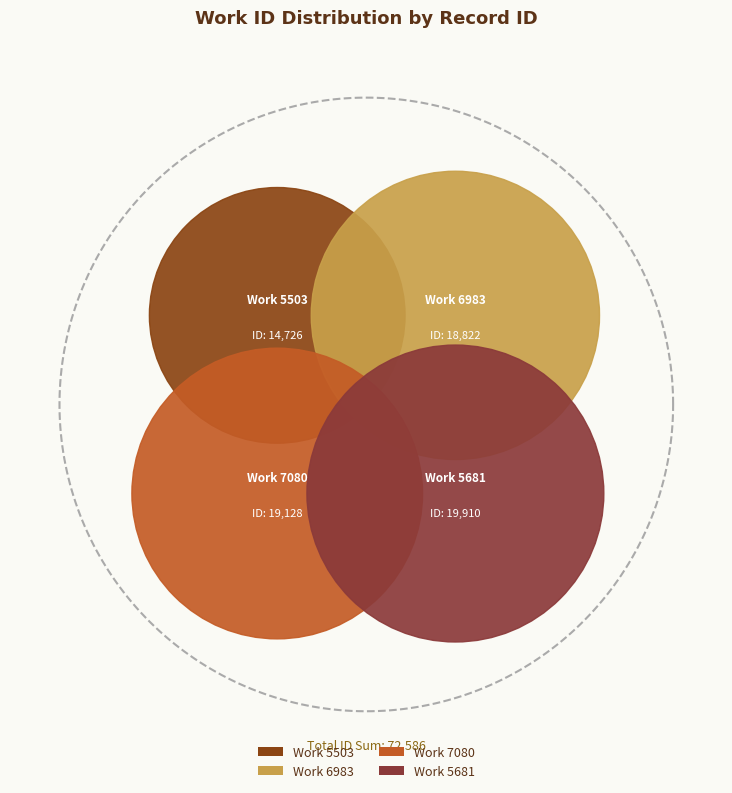

Is there a majority slice in this chart?

No